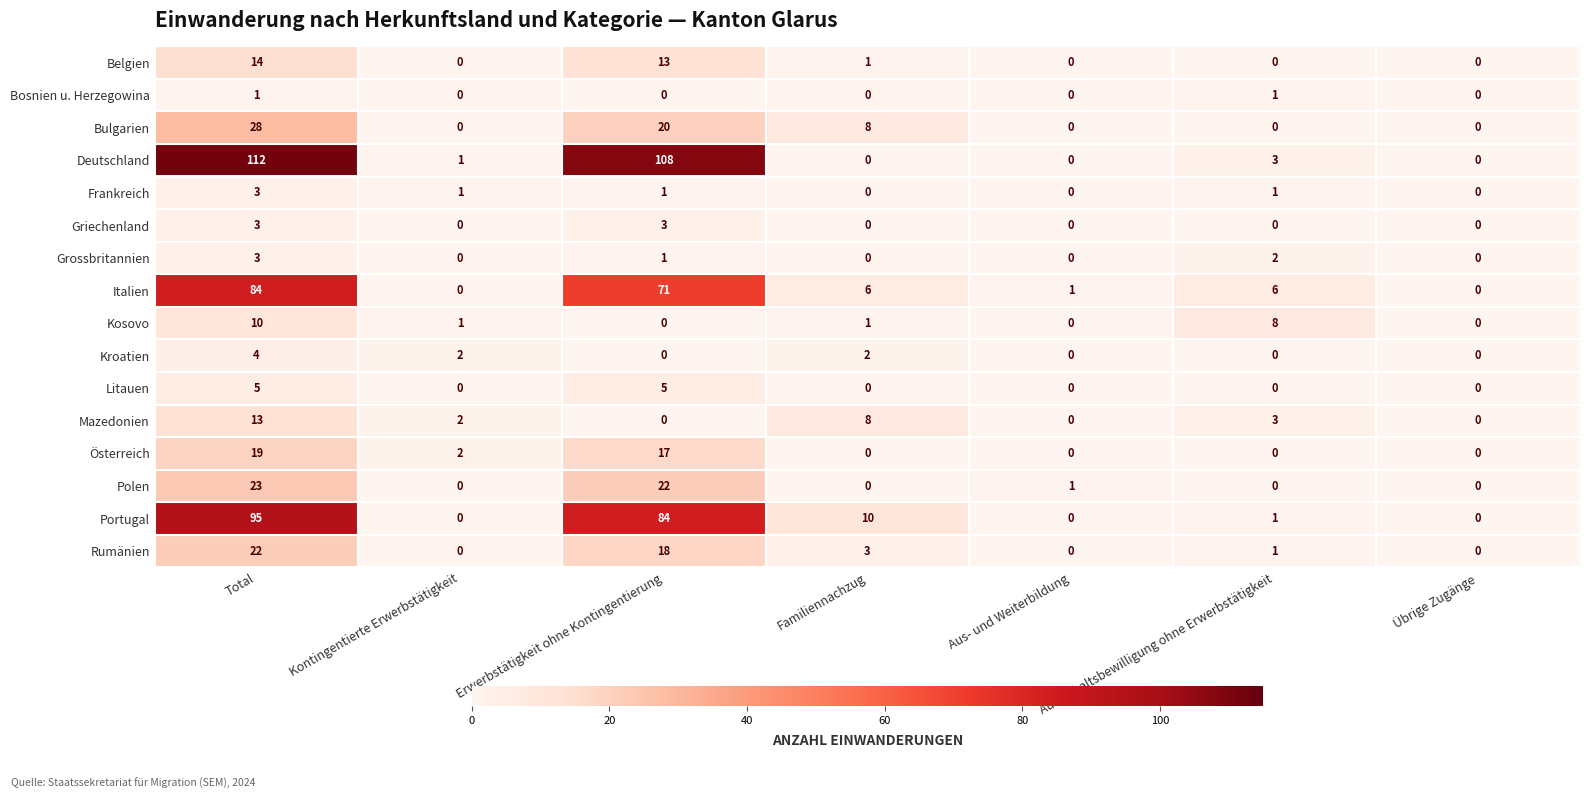

True or false: Polen has a value of 0 at Übrige Zugänge.

True